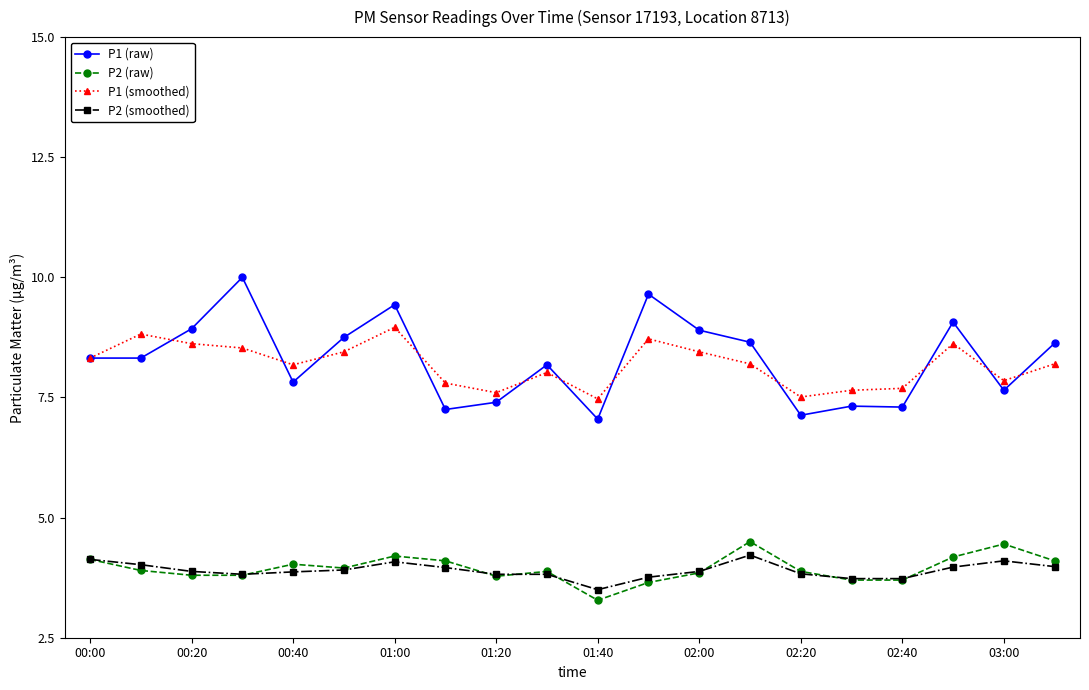

True or false: P2 (smoothed) and P1 (raw) intersect in this chart.

False